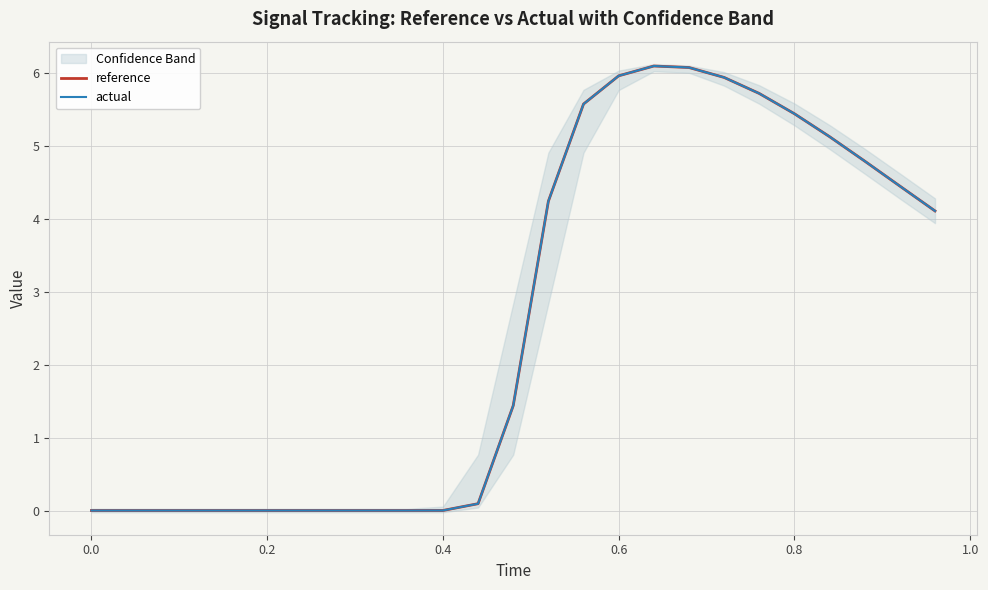

How many lines are shown in the chart?

2